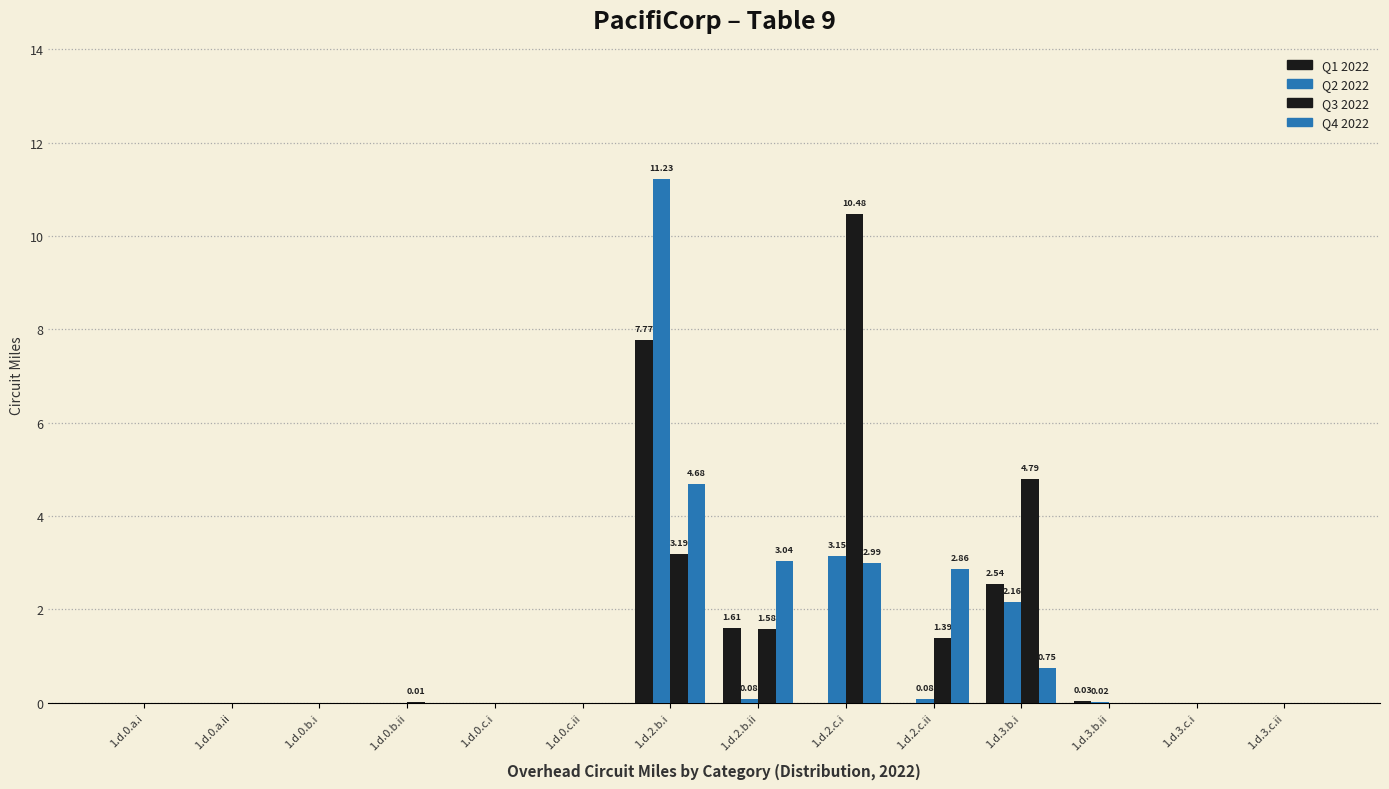

How many categories are shown in the chart?

14